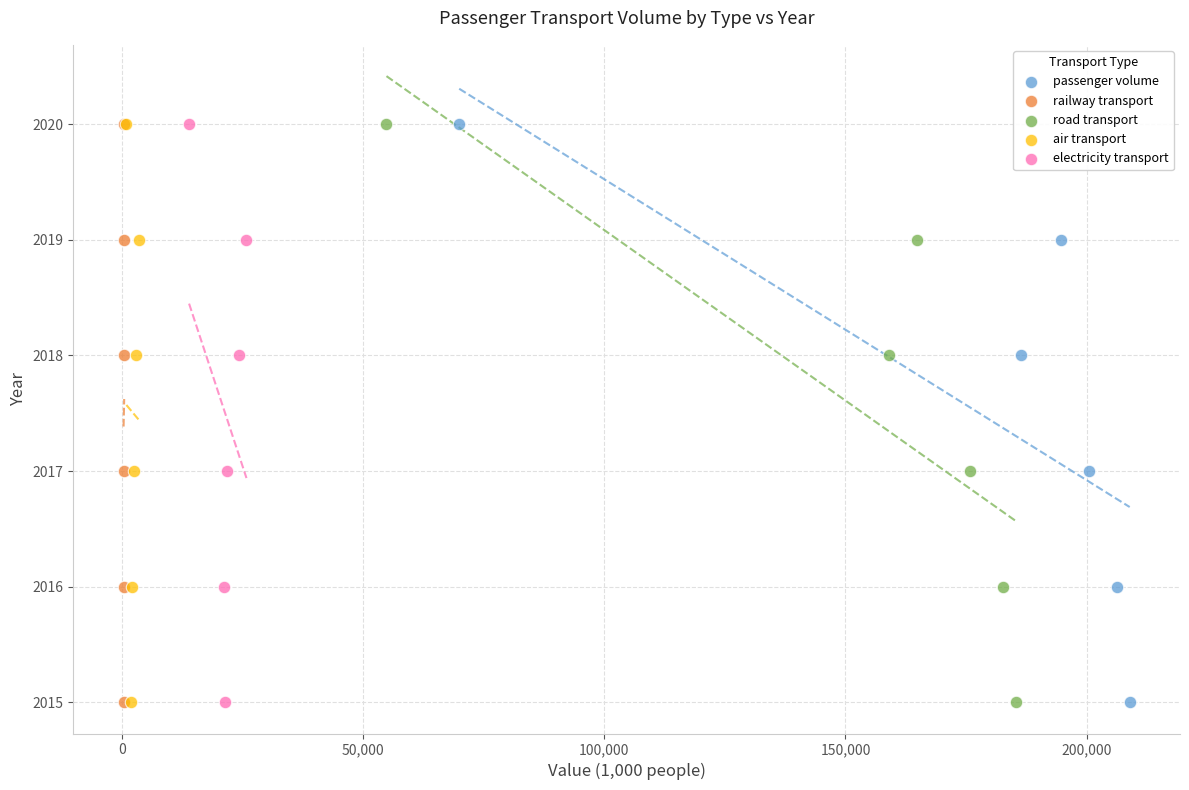

What are all the series names shown in the legend?

passenger volume, railway transport, road transport, air transport, electricity transport